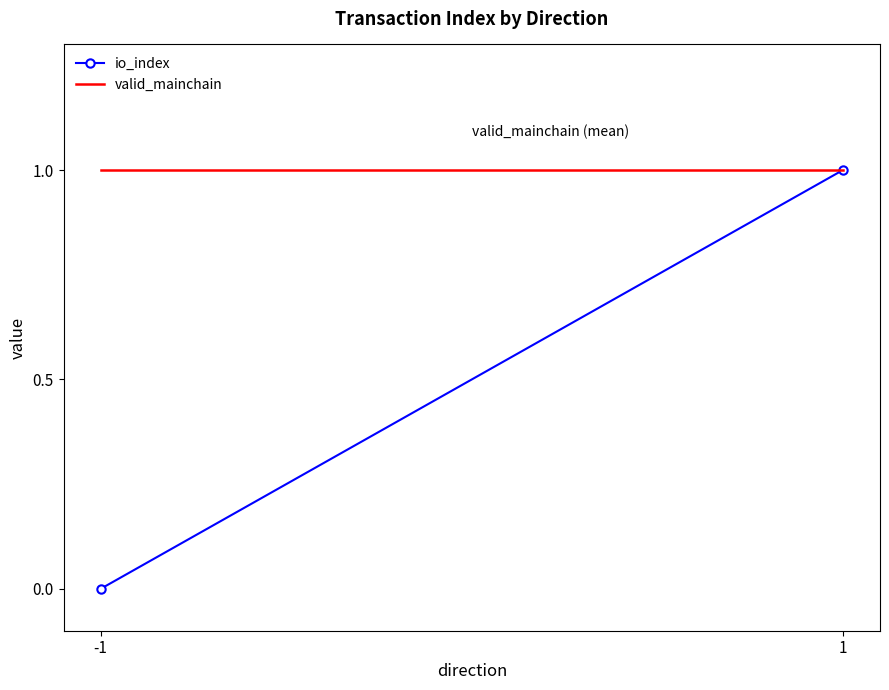

Which series changed the most between -1 and 1?

io_index